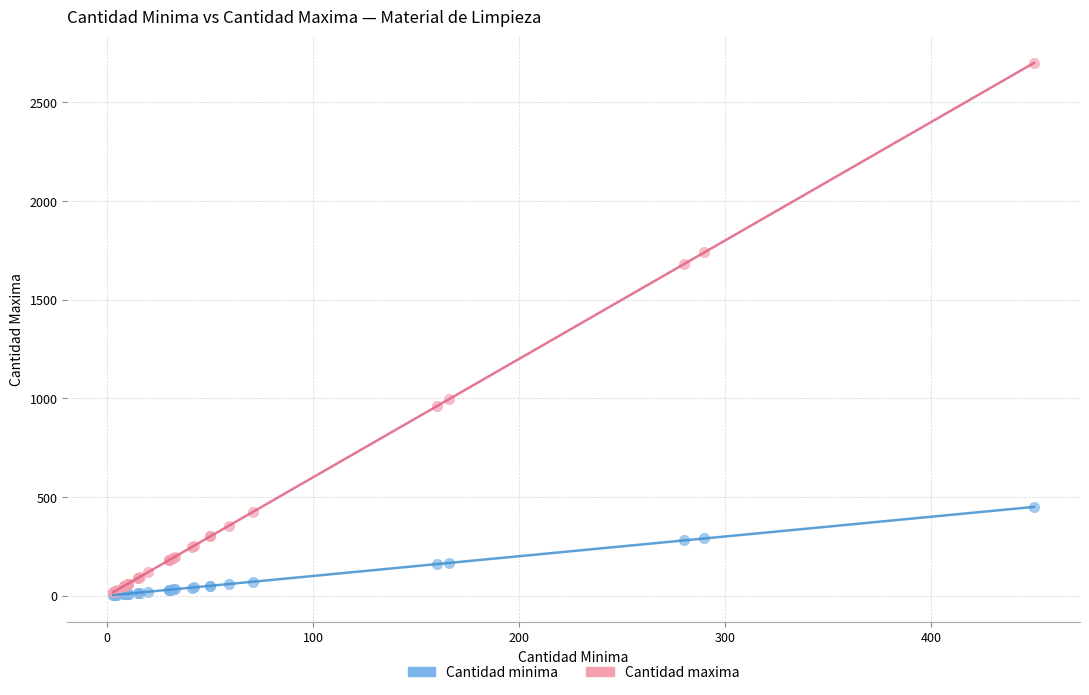

In the Cantidad maxima series, what Y value is closest to 1359?

1680